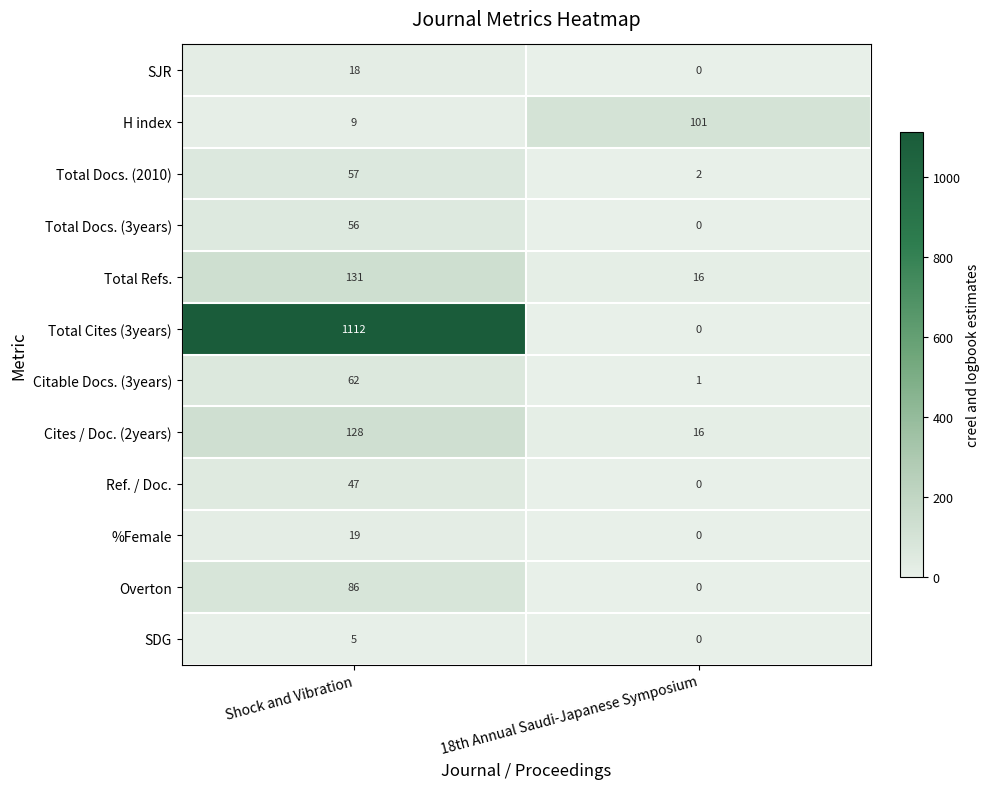

Between Shock and Vibration and 18th Annual Saudi-Japanese Symposium, which series saw the biggest shift?

Total Cites (3years)